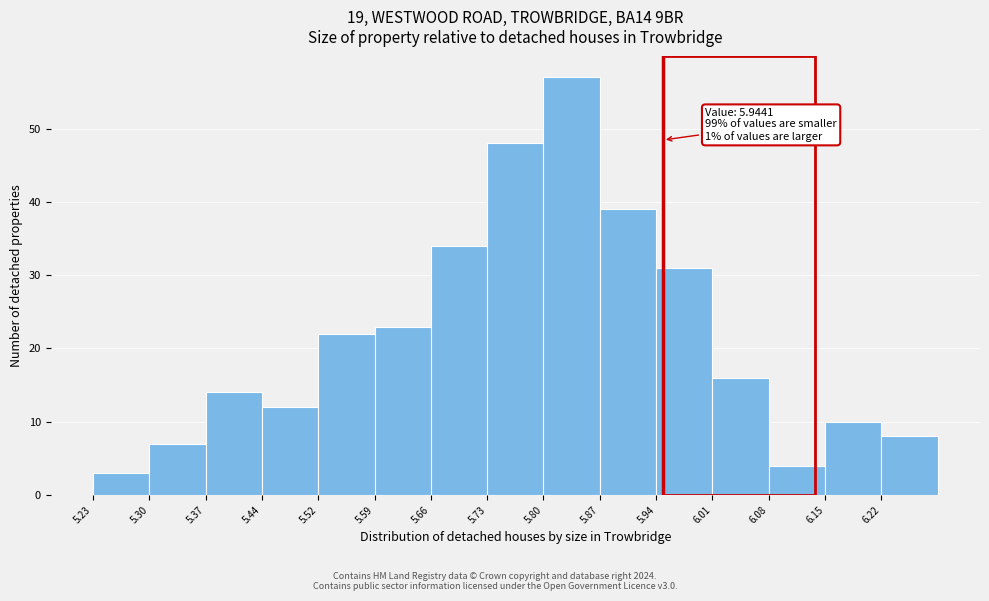

Over which range of the x-axis is the bar tallest?

5.80 to 5.87